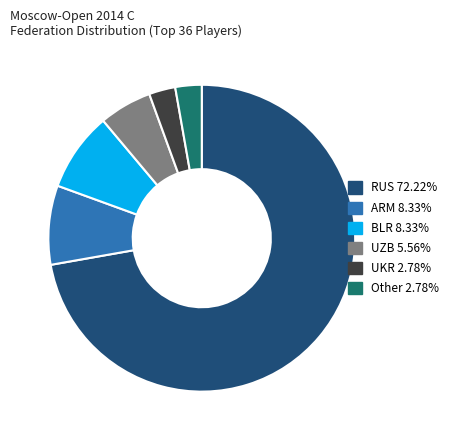

Is the sum of UZB 5.56% and ARM 8.33% greater than half?

No